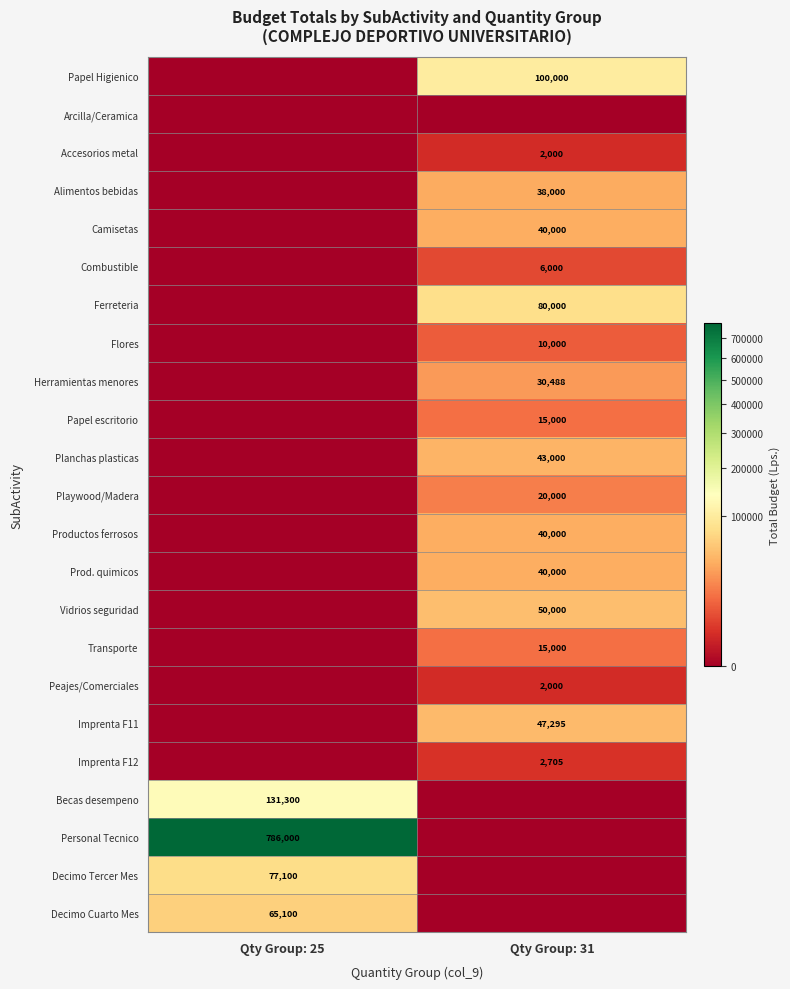

The Planchas plasticas series shows 43000 at Qty Group: 31. True or false?

True